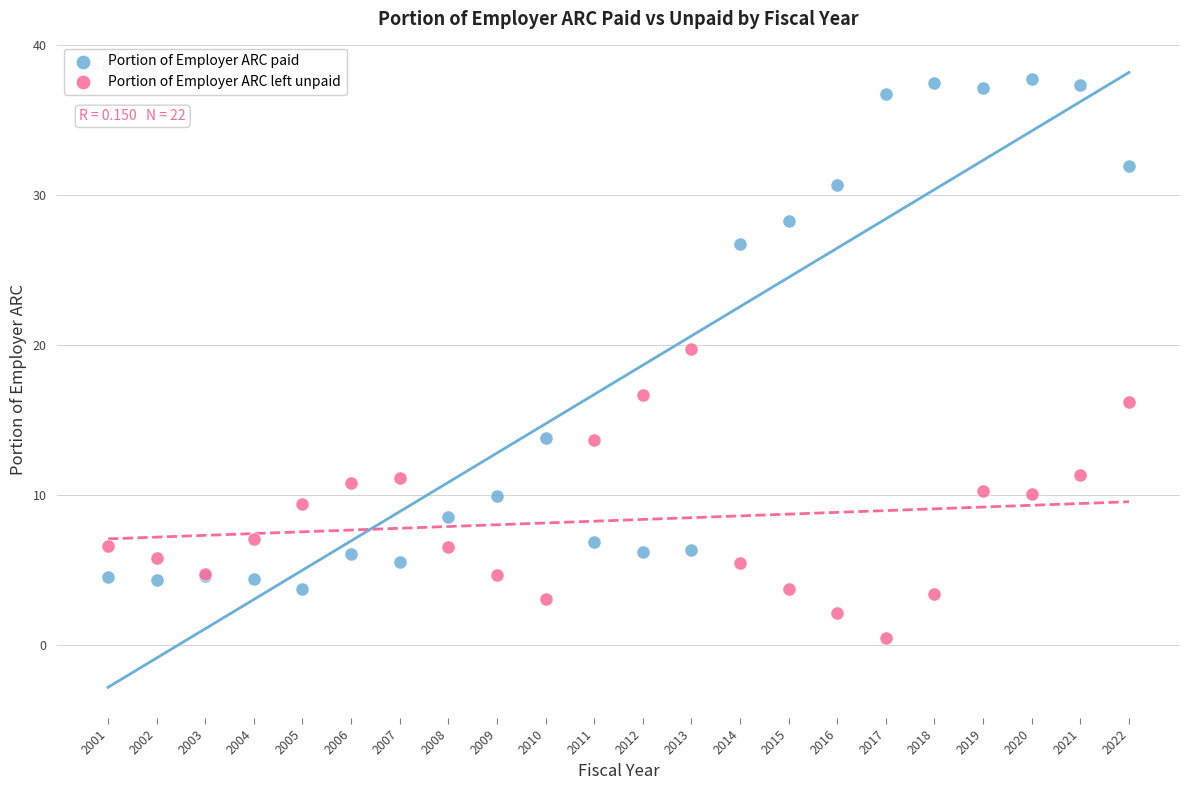

Across all series, what Y value is closest to 19?

19.8